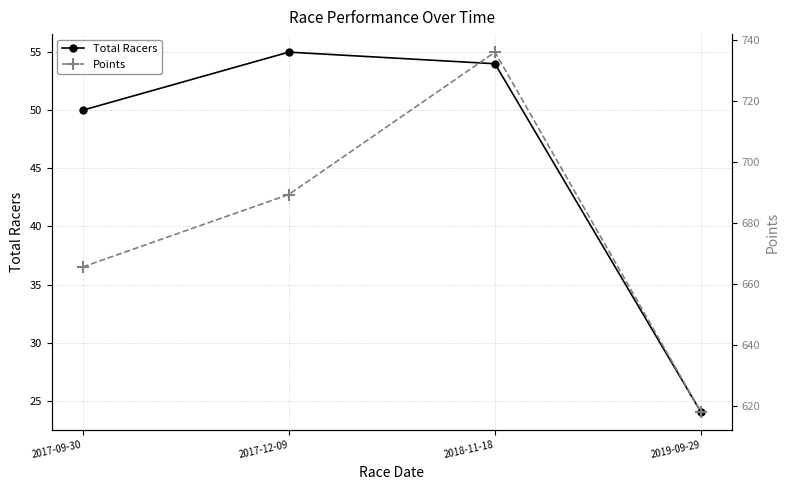

Is it true that Points equals 736.0 at 2018-11-18?

True